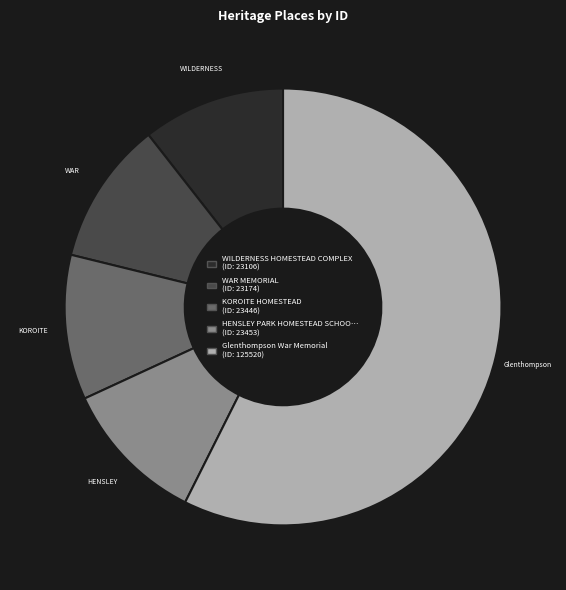

Is there any slice that represents more than half of the pie?

Yes